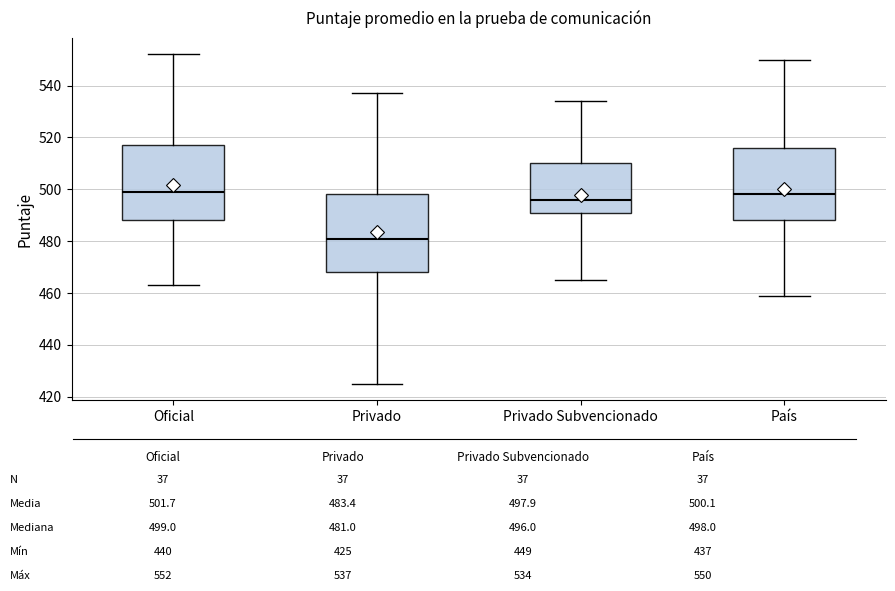

Reading left to right, read every box against the y-axis: the position of its median line, the range the box covers, and the ends of its whiskers. The values are not printed on the chart, so give them approximately, as read against the axis.

Oficial: median 500, box 488 to 518, whiskers 464 to 552
Privado: median 482, box 468 to 498, whiskers 426 to 538
Privado Subvencionado: median 496, box 492 to 510, whiskers 466 to 534
País: median 498, box 488 to 516, whiskers 460 to 550